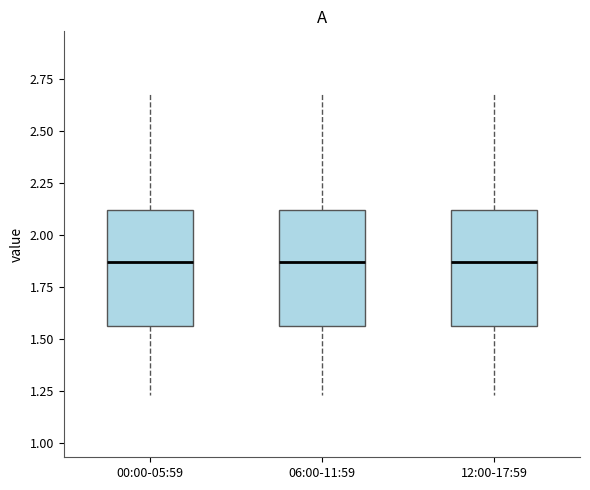

Reading left to right, read every box against the y-axis: the position of its median line, the range the box covers, and the ends of its whiskers. The values are not printed on the chart, so give them approximately, as read against the axis.

00:00-05:59: median 1.85, box 1.55 to 2.10, whiskers 1.25 to 2.70
06:00-11:59: median 1.85, box 1.55 to 2.10, whiskers 1.25 to 2.70
12:00-17:59: median 1.85, box 1.55 to 2.10, whiskers 1.25 to 2.70